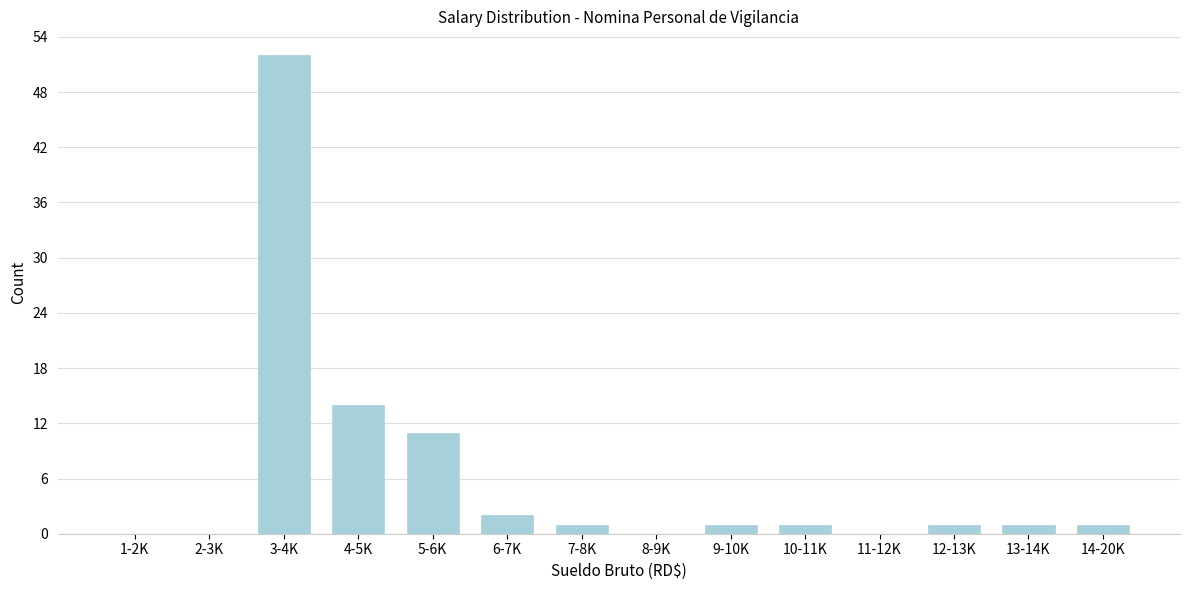

Reading right to left, transcribe all the data shown in this chart.

14-20K=1	13-14K=1	12-13K=1	11-12K=0	10-11K=1	9-10K=1	8-9K=0	7-8K=1	6-7K=2	5-6K=11	4-5K=14	3-4K=52	2-3K=0	1-2K=0